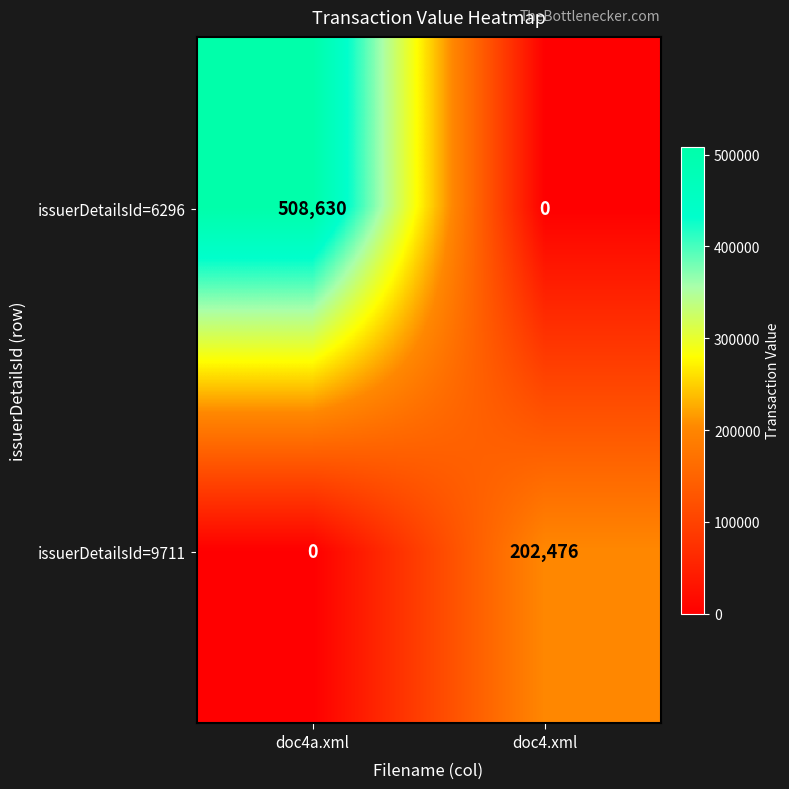

Which series changed the most between doc4a.xml and doc4.xml?

issuerDetailsId=6296